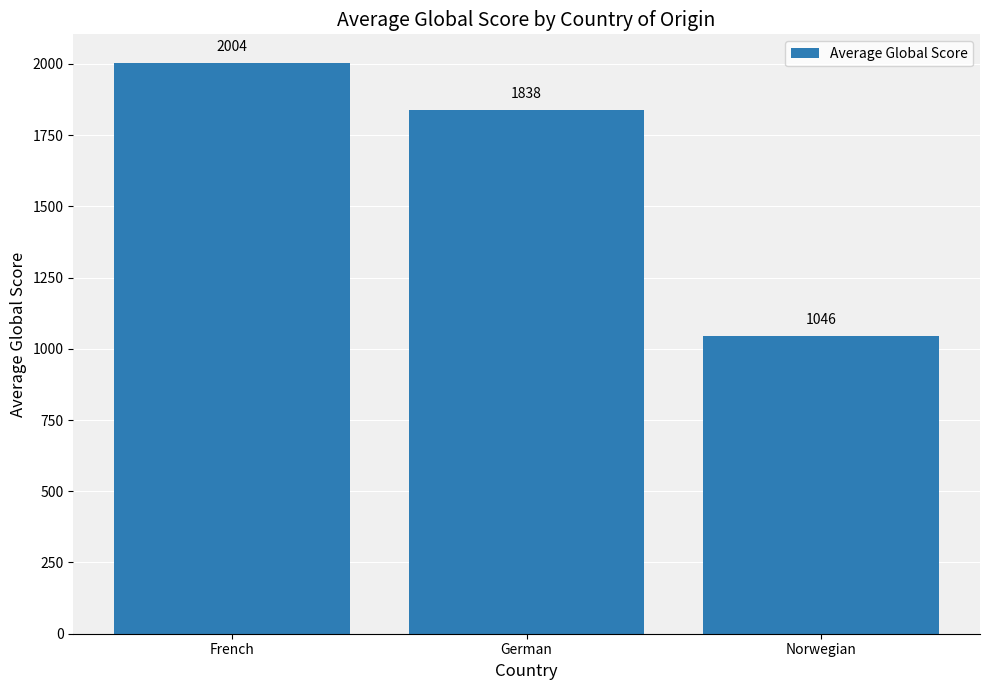

What value does the data have at Norwegian?

1046.0